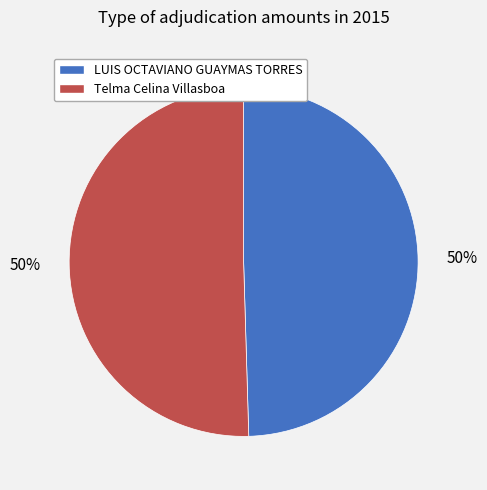

What is the ratio of the value at Telma Celina Villasboa to the value at LUIS OCTAVIANO GUAYMAS TORRES?

1.0